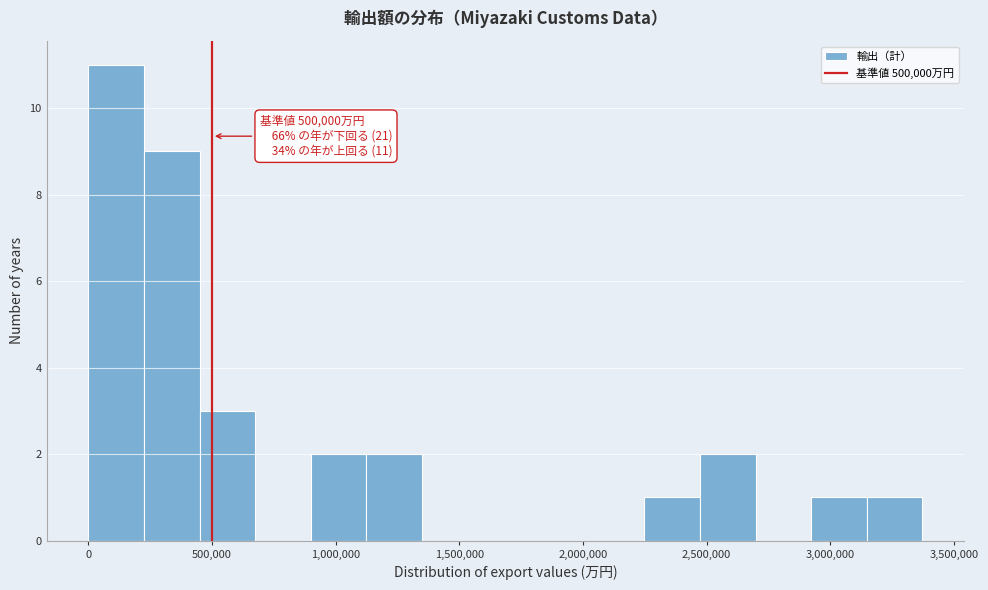

Over which range of the x-axis is the bar tallest?

0 to 200000